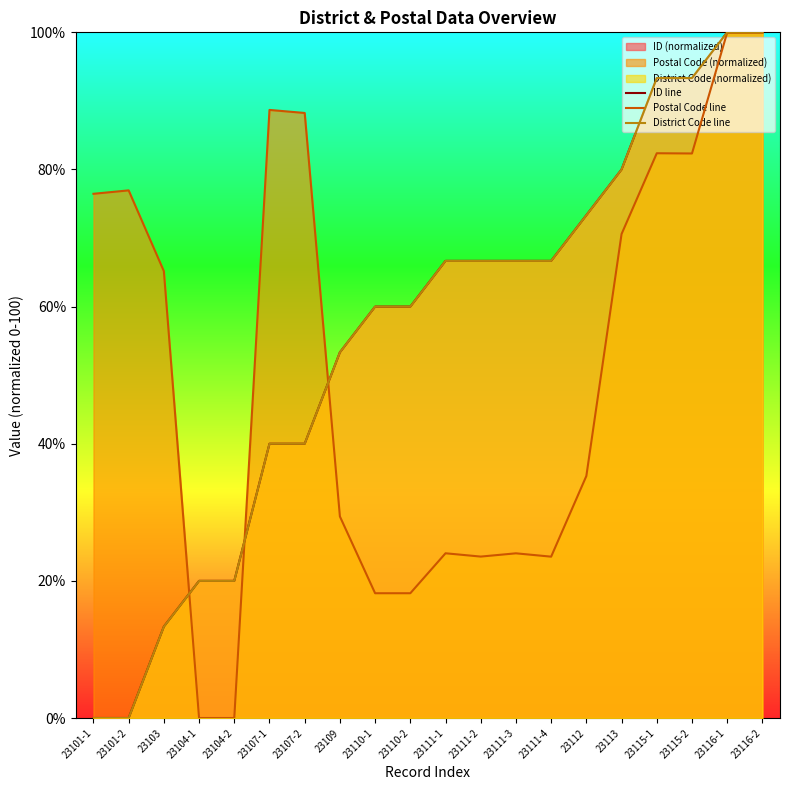

Which series has the largest total across all categories?

District Code line